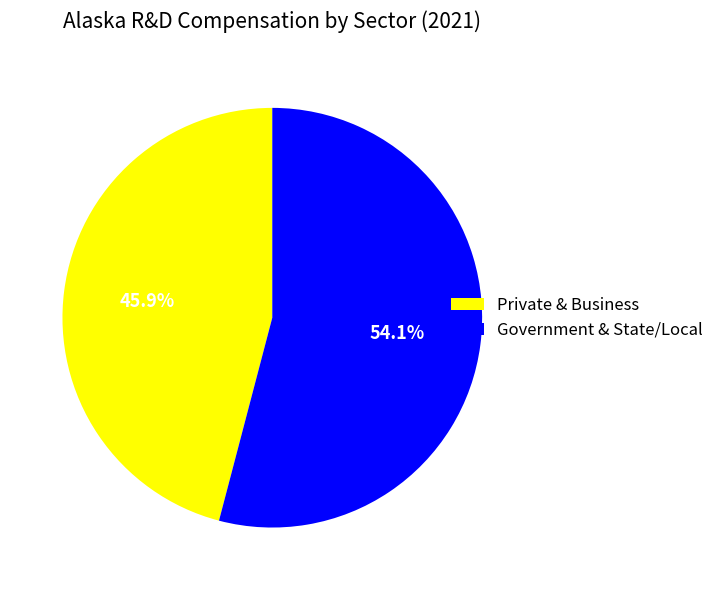

Count the number of slices in the pie.

2